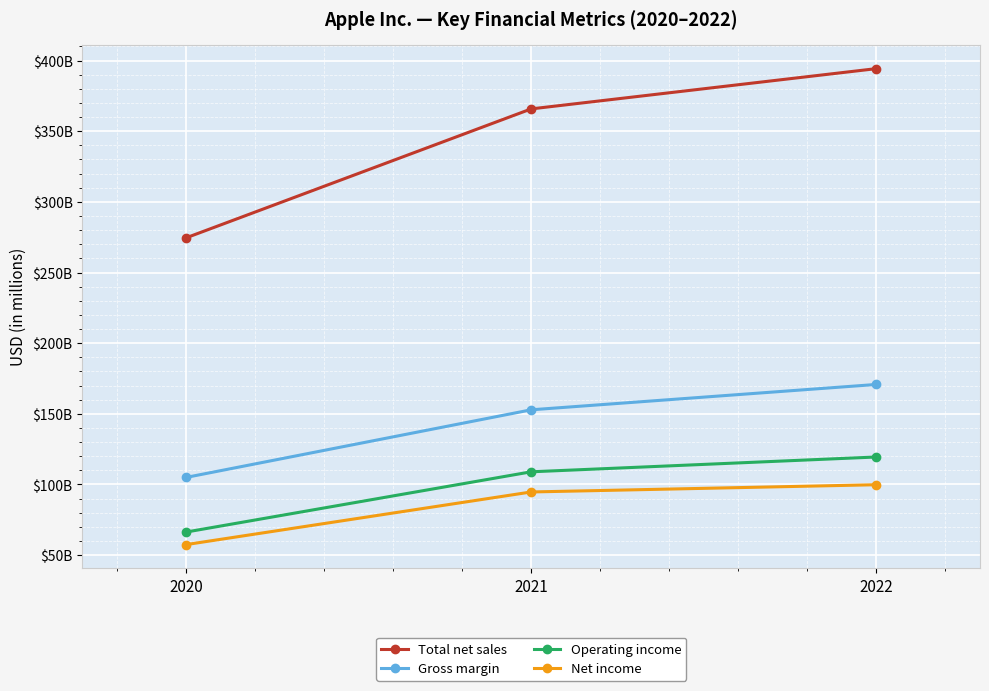

What are all the series names shown in the legend?

Total net sales, Gross margin, Operating income, Net income